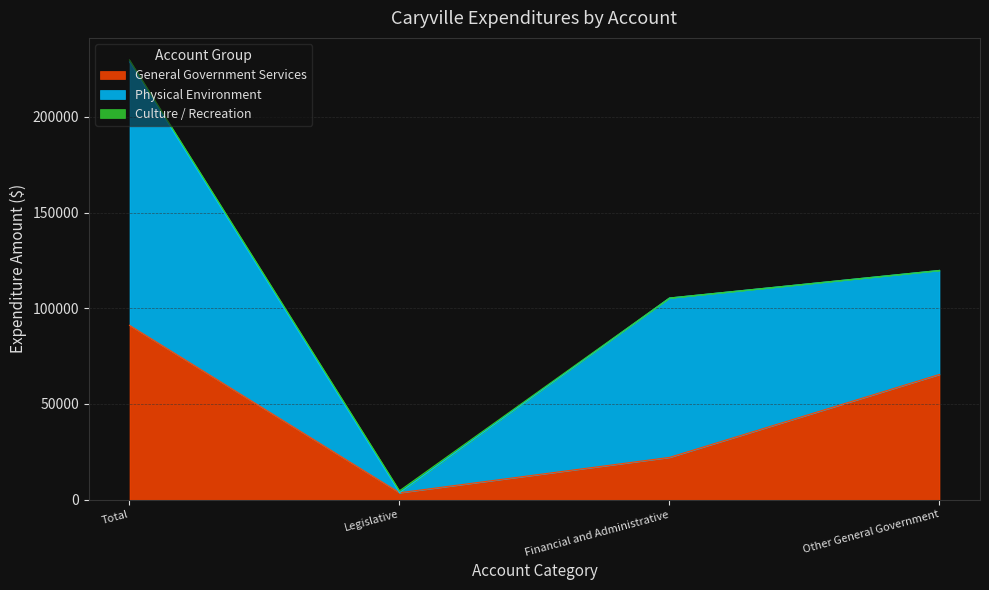

How many lines are shown in the chart?

3